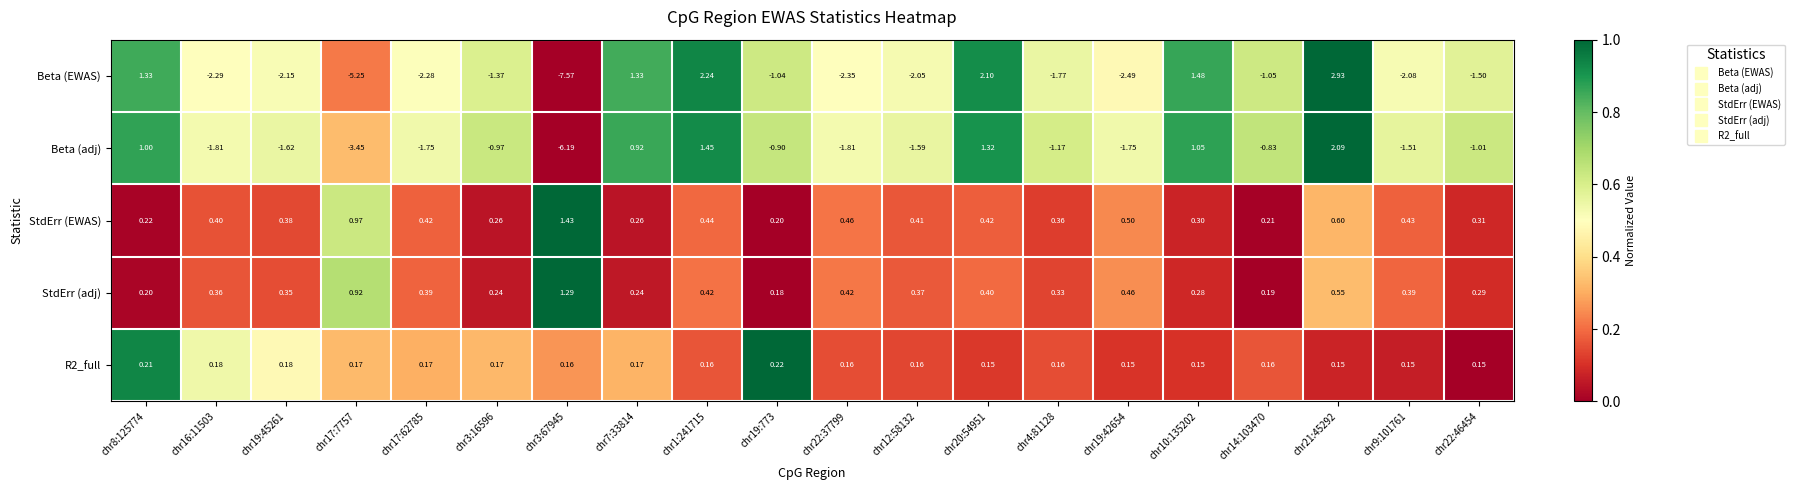

How many values in the Beta (EWAS) series exceed -1?

6